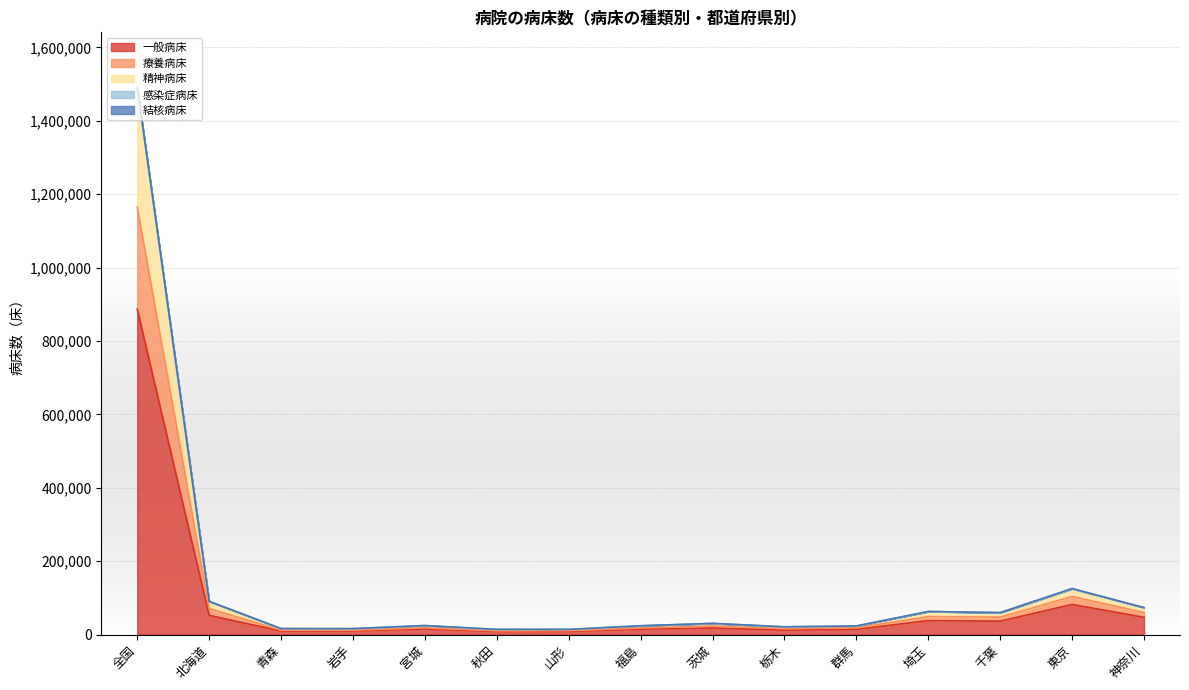

True or false: 一般病床 has a value of 38021 at 埼玉.

True